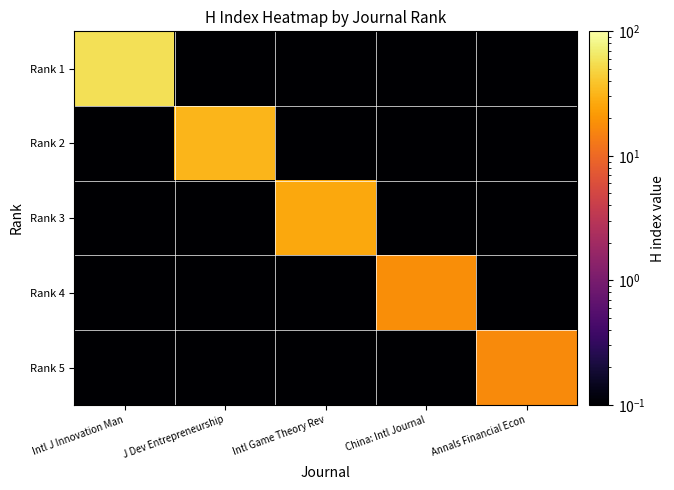

Reading left to right, extract all data points from this chart.

Rank 1: Intl J Innovation Man=58.0	J Dev Entrepreneurship=0.1	Intl Game Theory Rev=0.1	China: Intl Journal=0.1	Annals Financial Econ=0.1
Rank 2: Intl J Innovation Man=0.1	J Dev Entrepreneurship=32.0	Intl Game Theory Rev=0.1	China: Intl Journal=0.1	Annals Financial Econ=0.1
Rank 3: Intl J Innovation Man=0.1	J Dev Entrepreneurship=0.1	Intl Game Theory Rev=26.0	China: Intl Journal=0.1	Annals Financial Econ=0.1
Rank 4: Intl J Innovation Man=0.1	J Dev Entrepreneurship=0.1	Intl Game Theory Rev=0.1	China: Intl Journal=18.0	Annals Financial Econ=0.1
Rank 5: Intl J Innovation Man=0.1	J Dev Entrepreneurship=0.1	Intl Game Theory Rev=0.1	China: Intl Journal=0.1	Annals Financial Econ=17.0